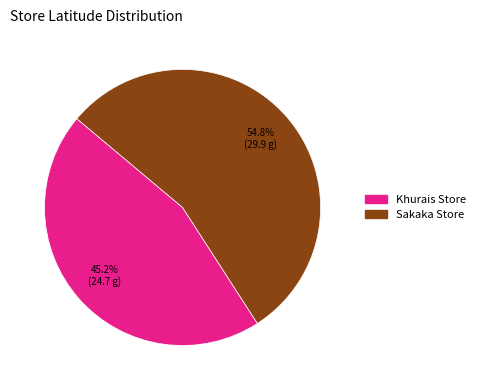

To the nearest percent, what percentage of the pie is Sakaka Store?

55%